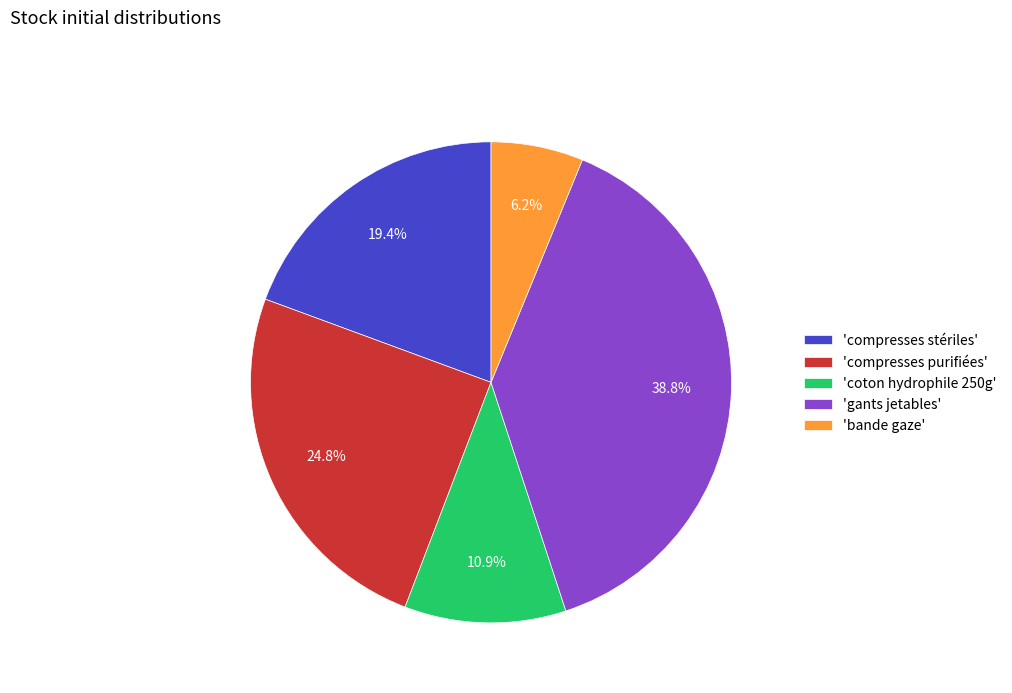

Is 'coton hydrophile 250g' the majority of the pie?

No